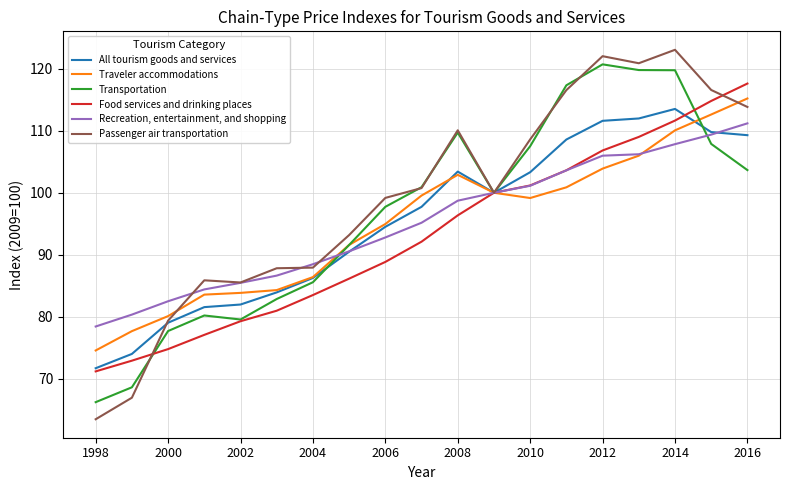

What is the highest value of the Recreation, entertainment, and shopping series?

111.2